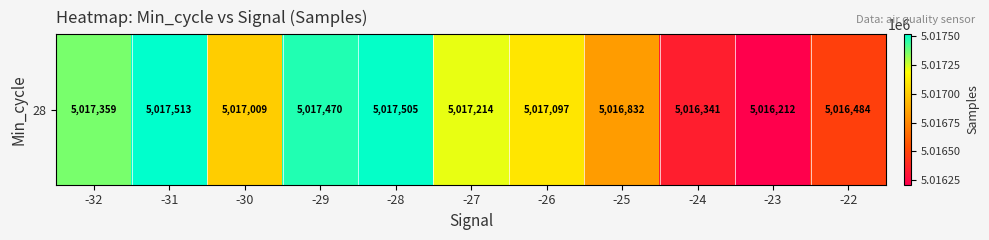

What is the sum of all values?

55187036